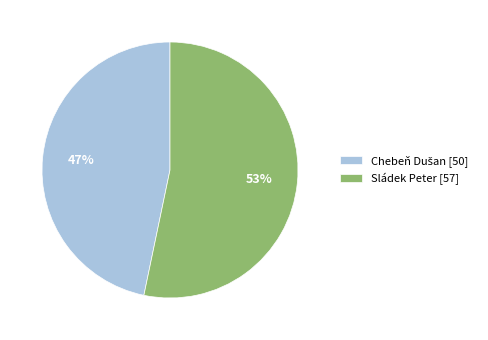

How many segments does this pie chart have?

2